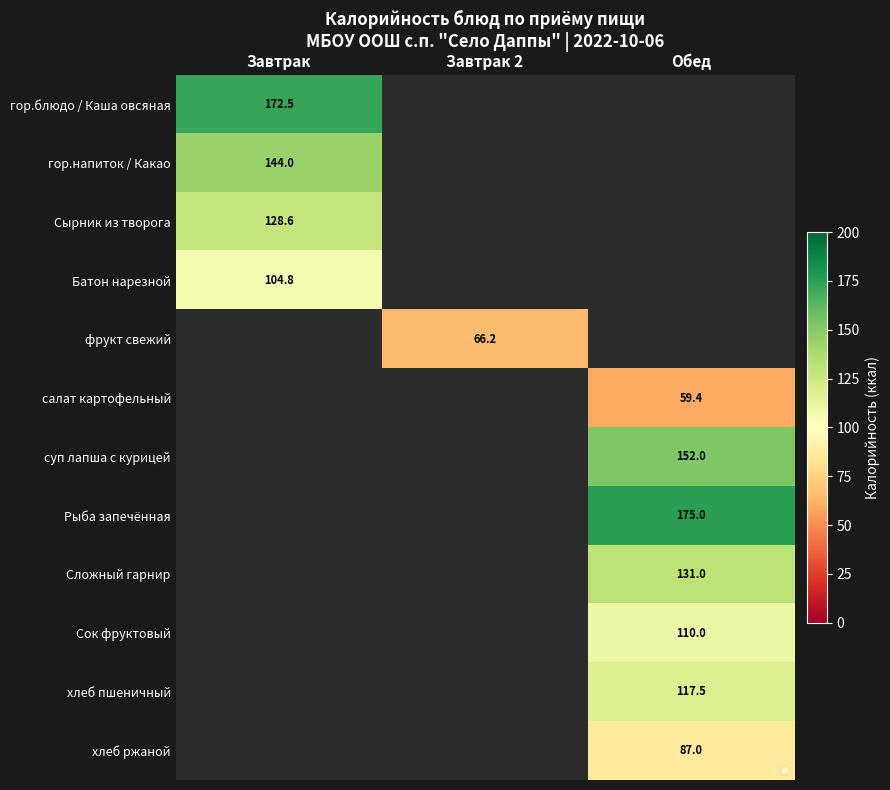

At how many categories does at least one series exceed 103?

2